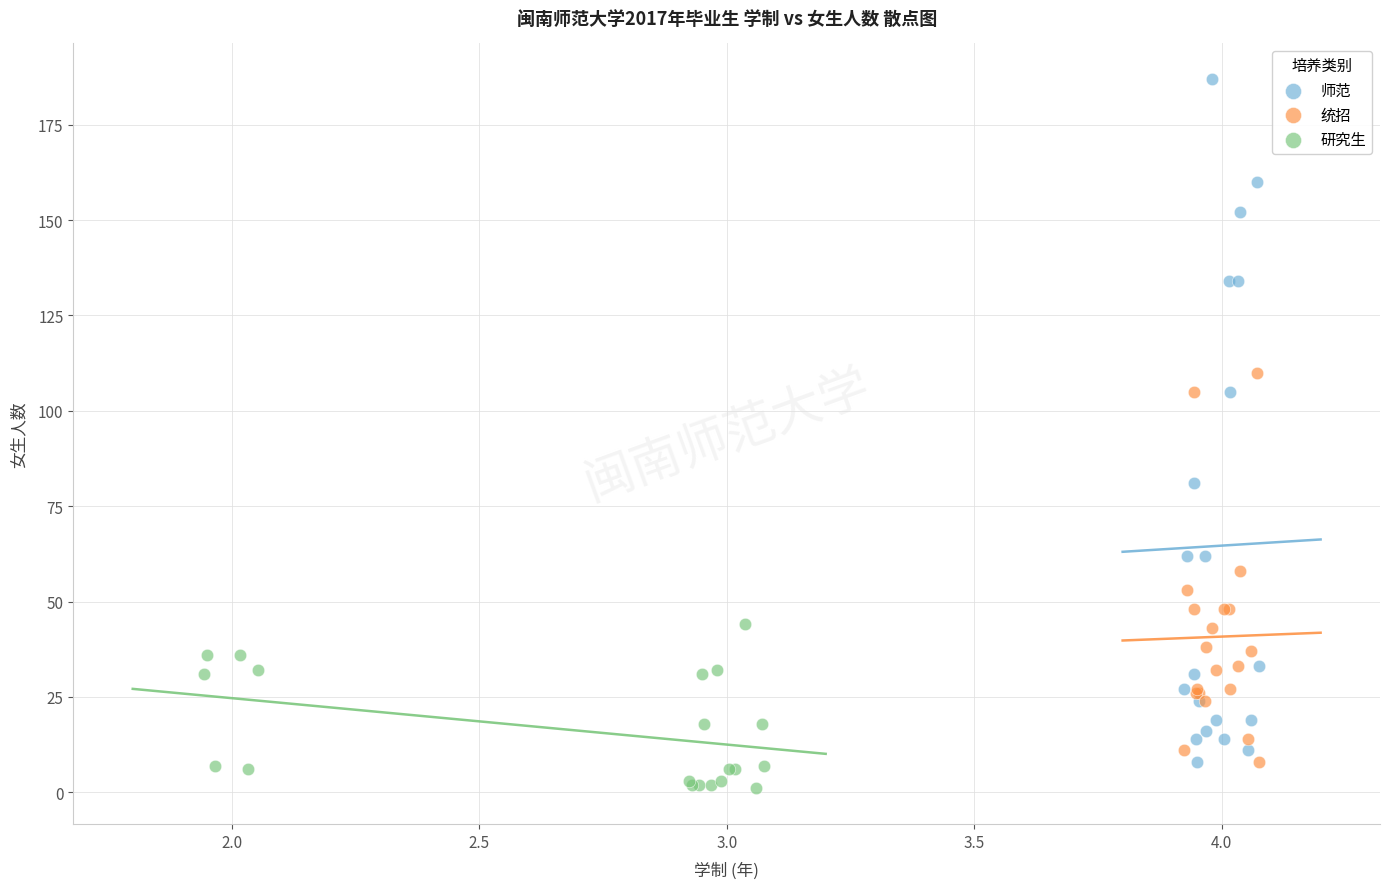

Which series contains the highest Y value?

师范